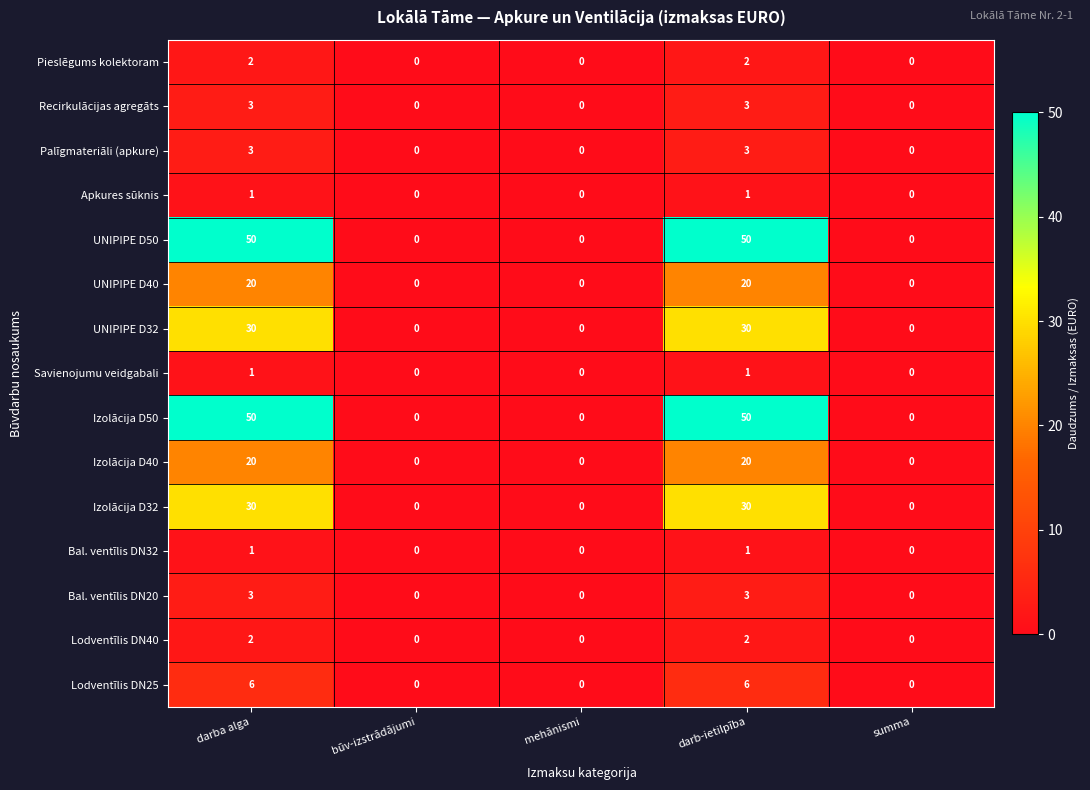

What is the spread (max minus min) of values at darba alga?

49